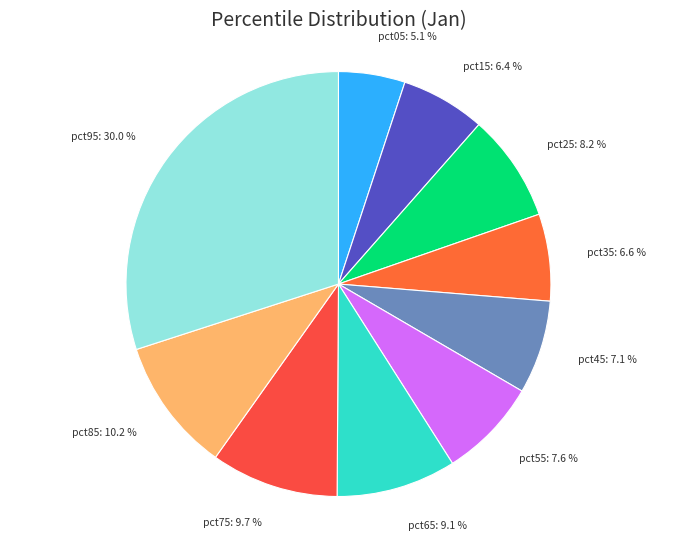

To the nearest percent, what percentage of the pie is pct25?

8%